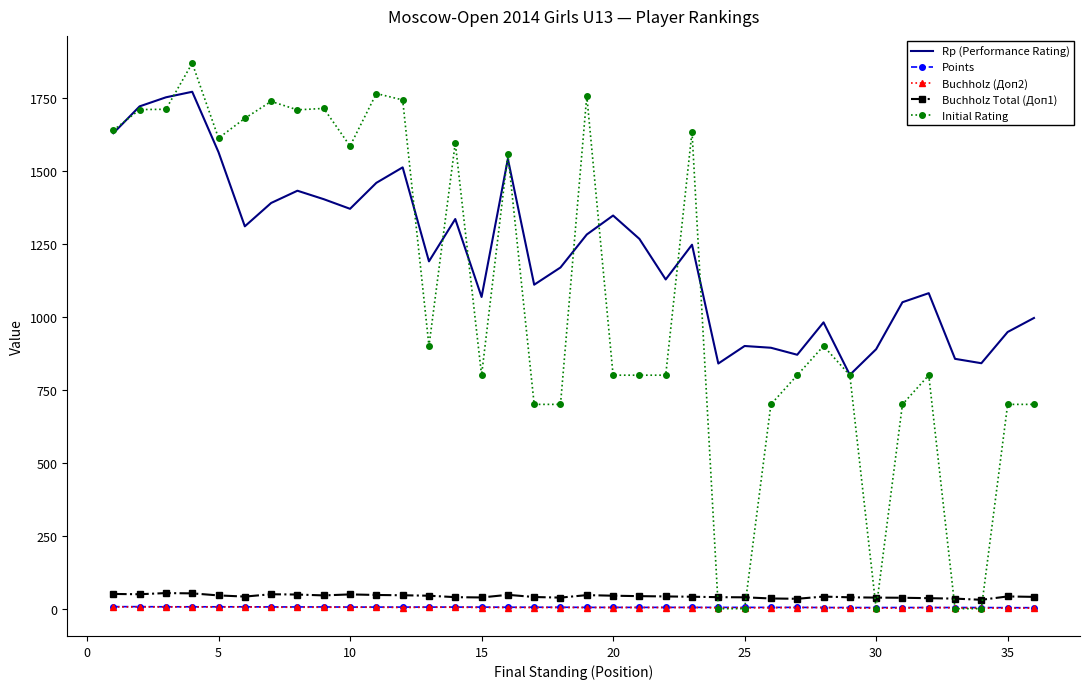

What is the greatest value displayed?

1869.0